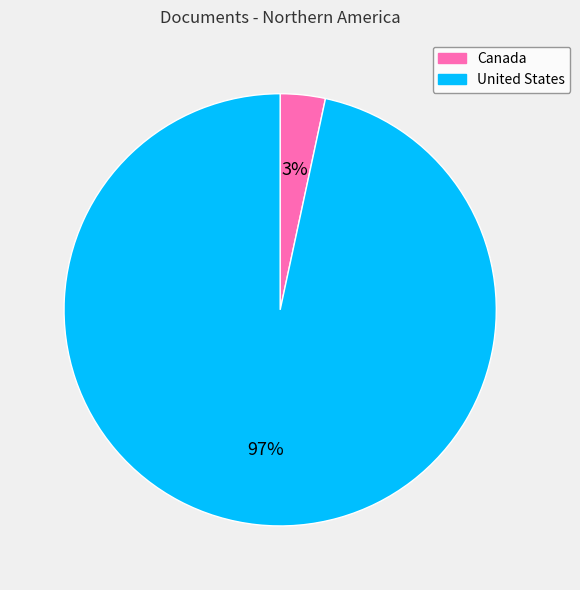

What is the majority slice?

United States